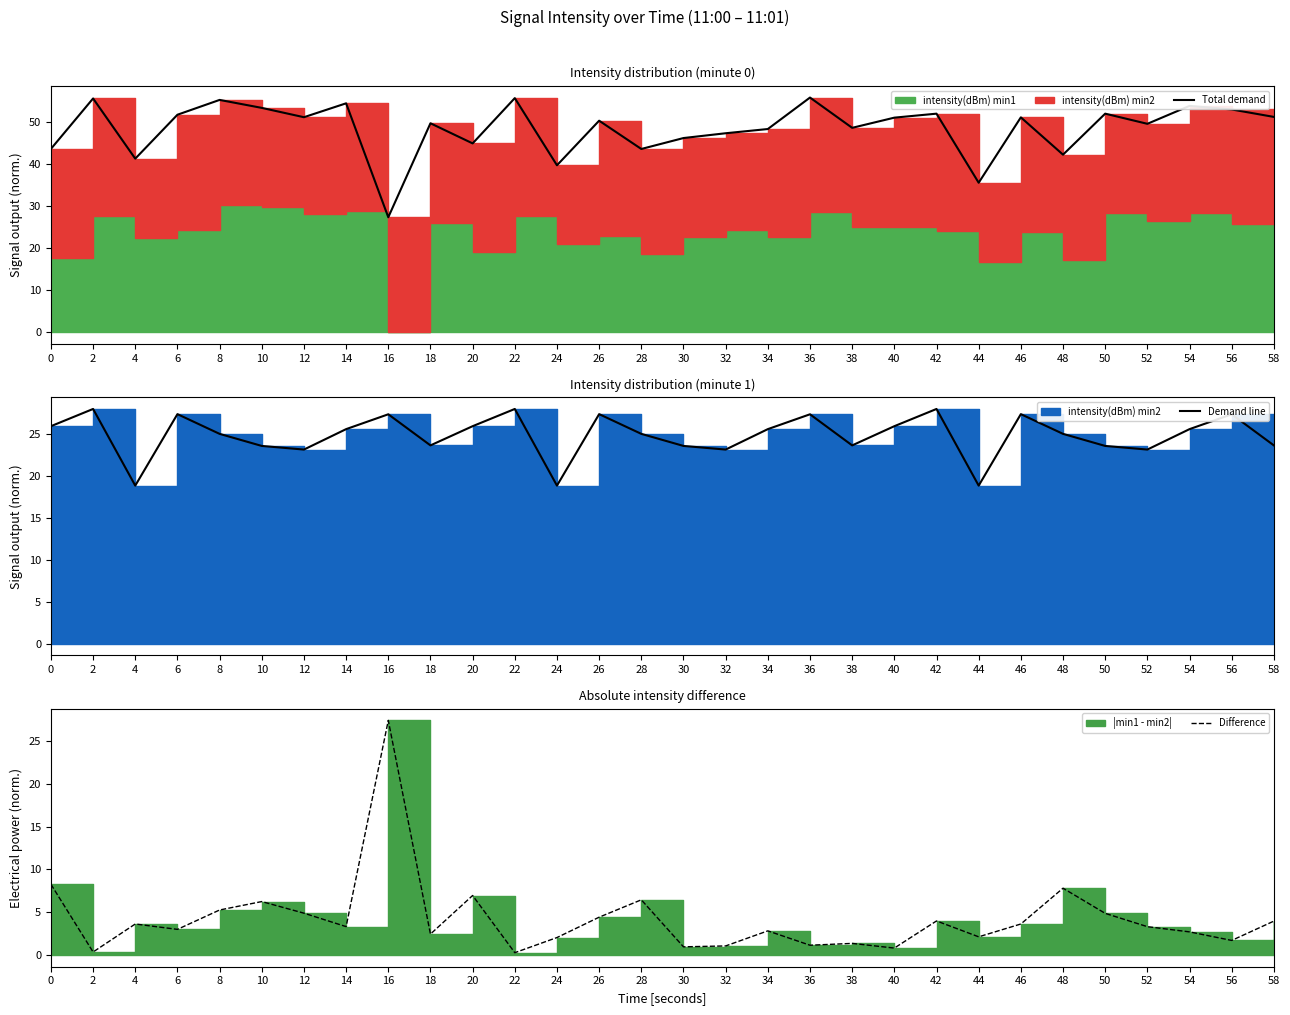

At which label does Difference reach its minimum?

22